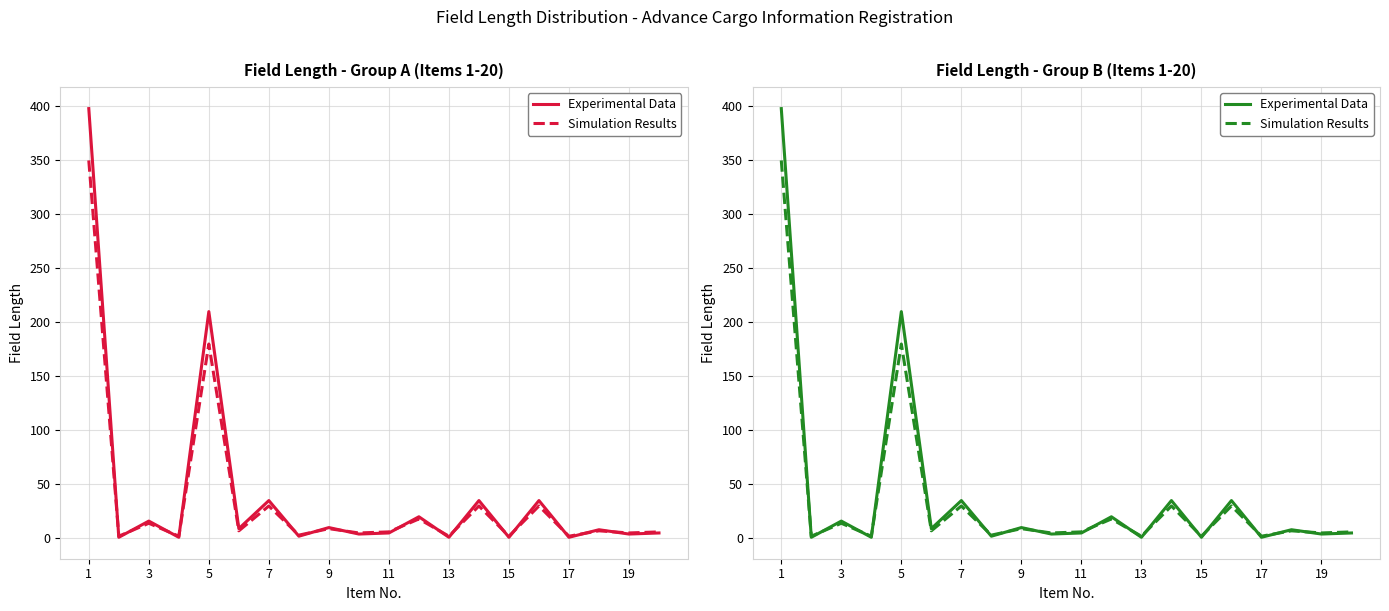

Does the chart have visible grid lines?

Yes